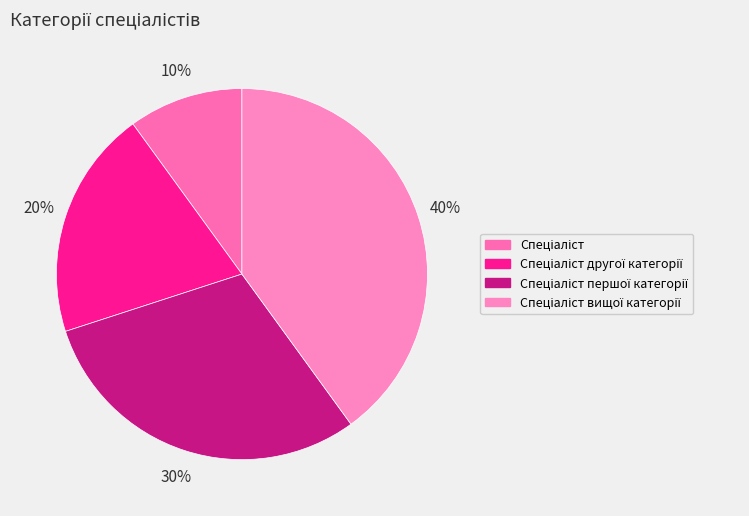

How many segments does this pie chart have?

4